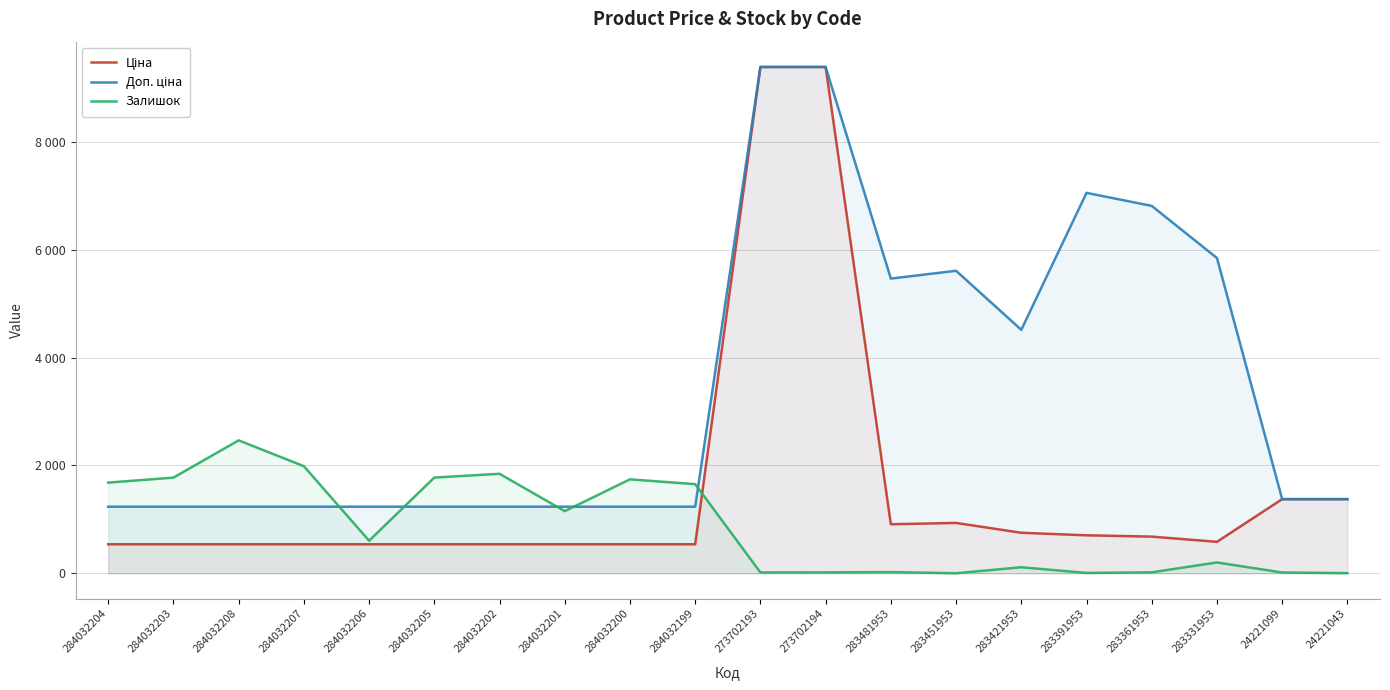

What is the difference between the maximum and second lowest values in the Залишок series?

2461.0